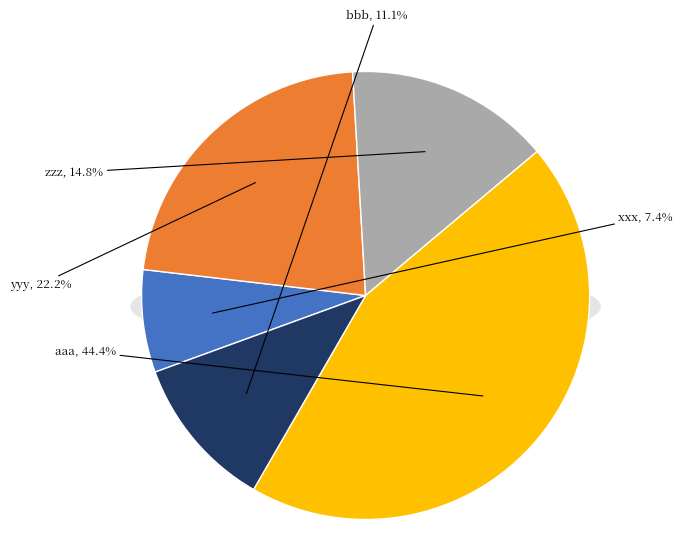

Does any single category account for the majority?

No